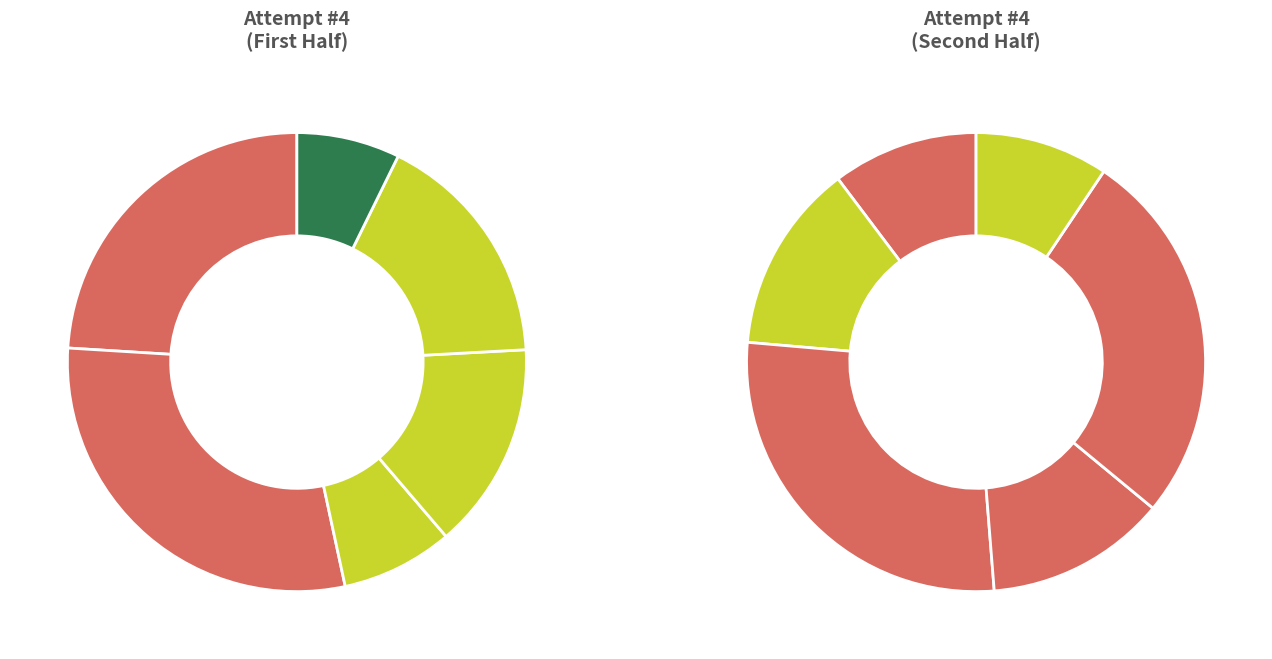

Is it true that Santa is 16% of the pie?

False